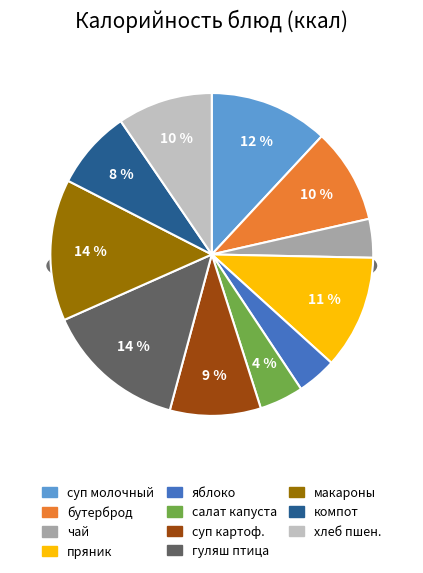

Which slice is the smallest?

чай с сахаром и лимоном